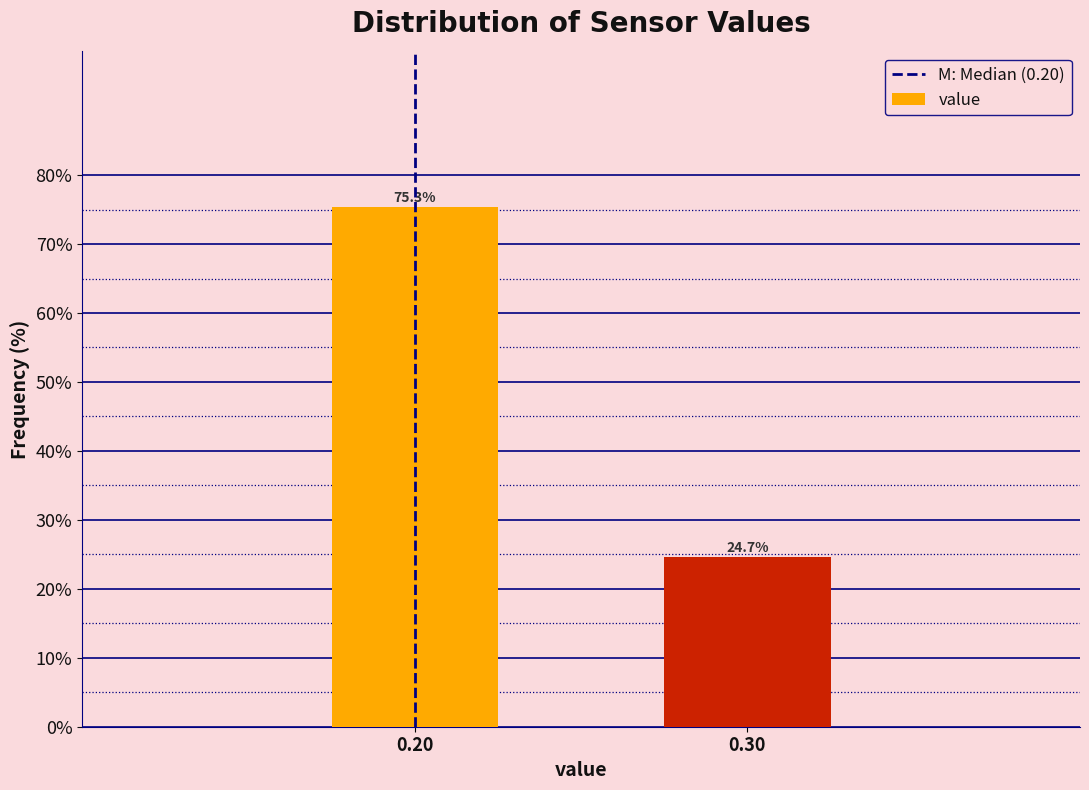

Reading left to right, extract all data points from this chart.

75.3	24.7